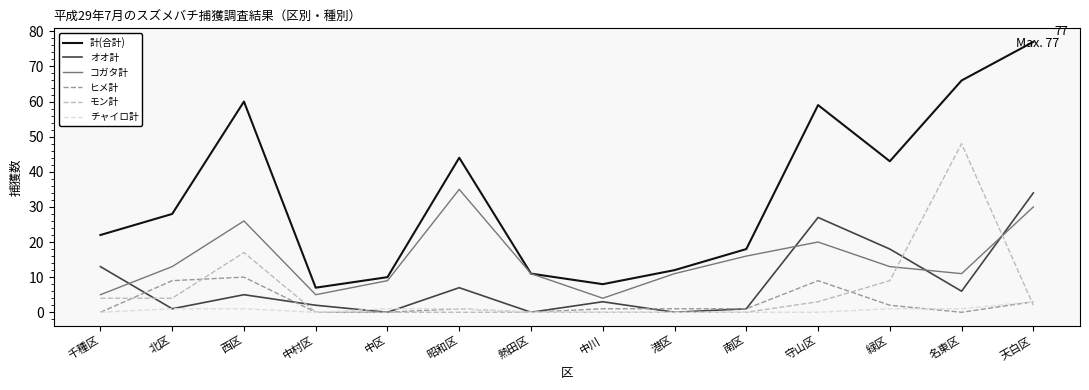

What is the highest value of the 計(合計) series?

77